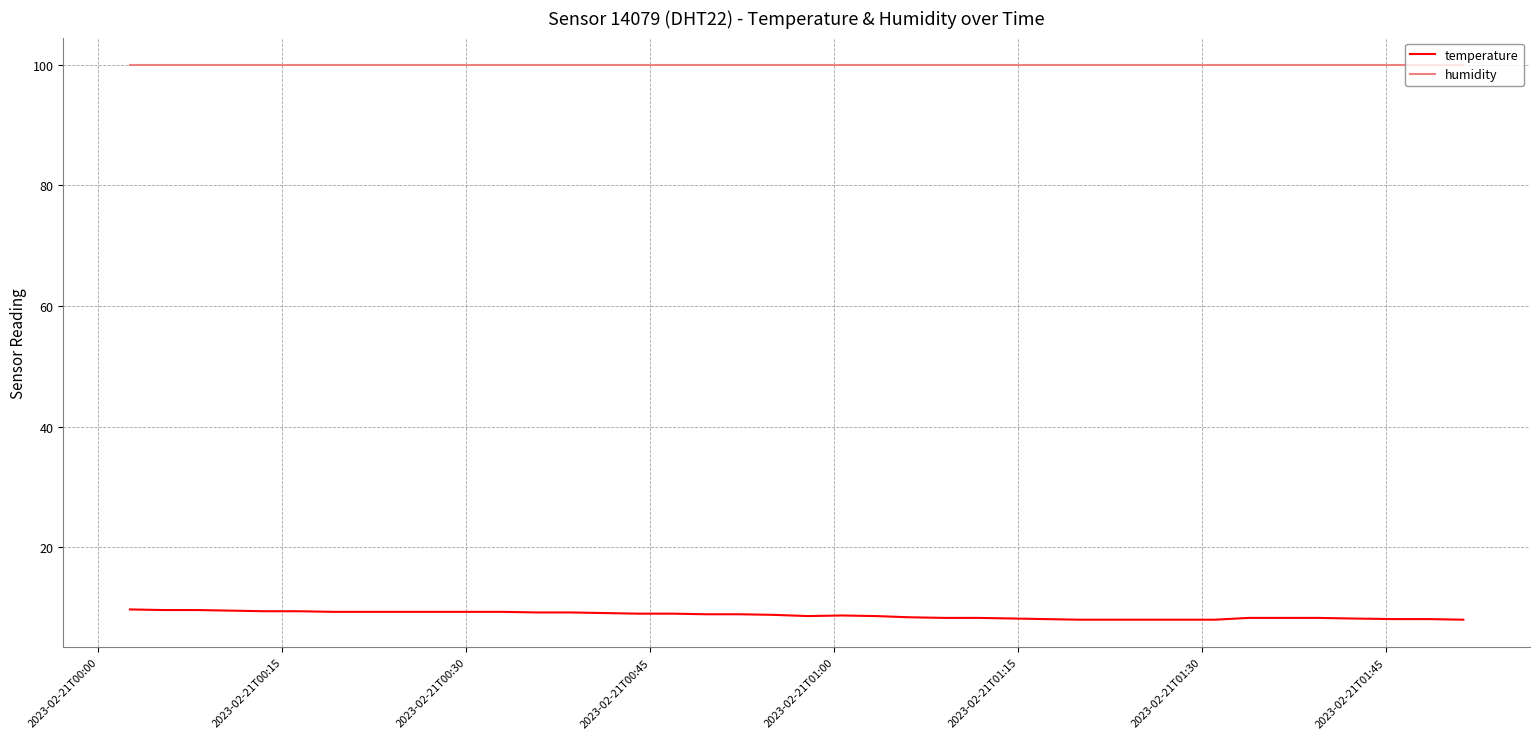

Which series has the largest range (max minus min)?

temperature